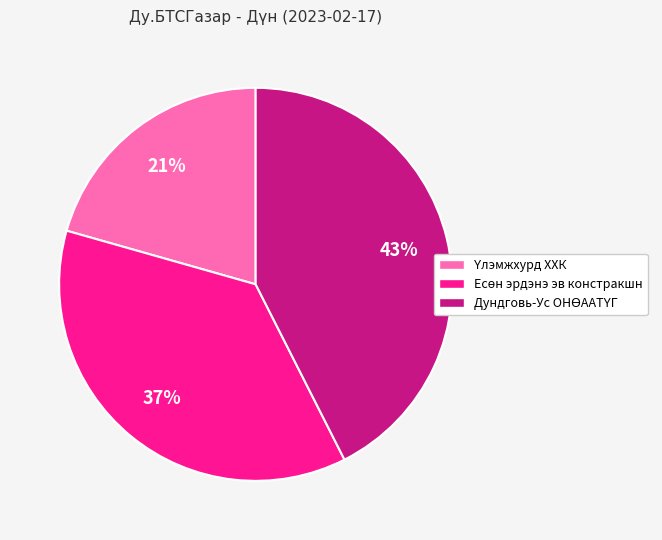

Is there a majority slice in this chart?

No